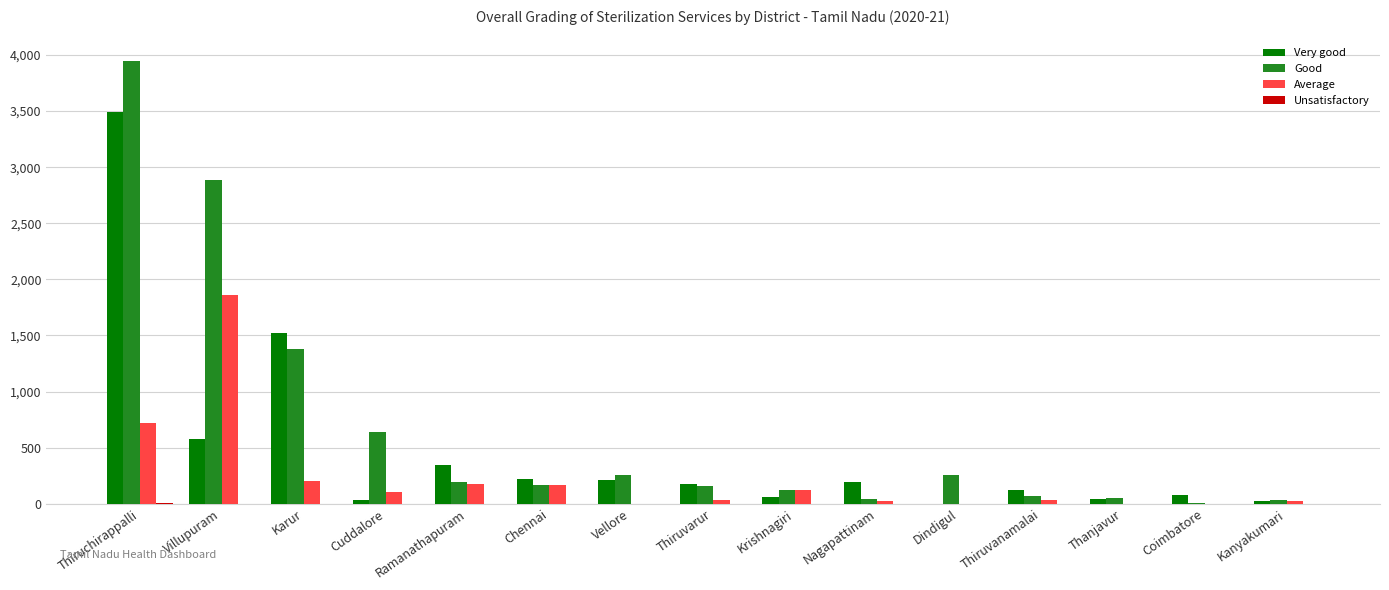

Between Thiruchirappalli and Coimbatore, which series saw the biggest shift?

Good